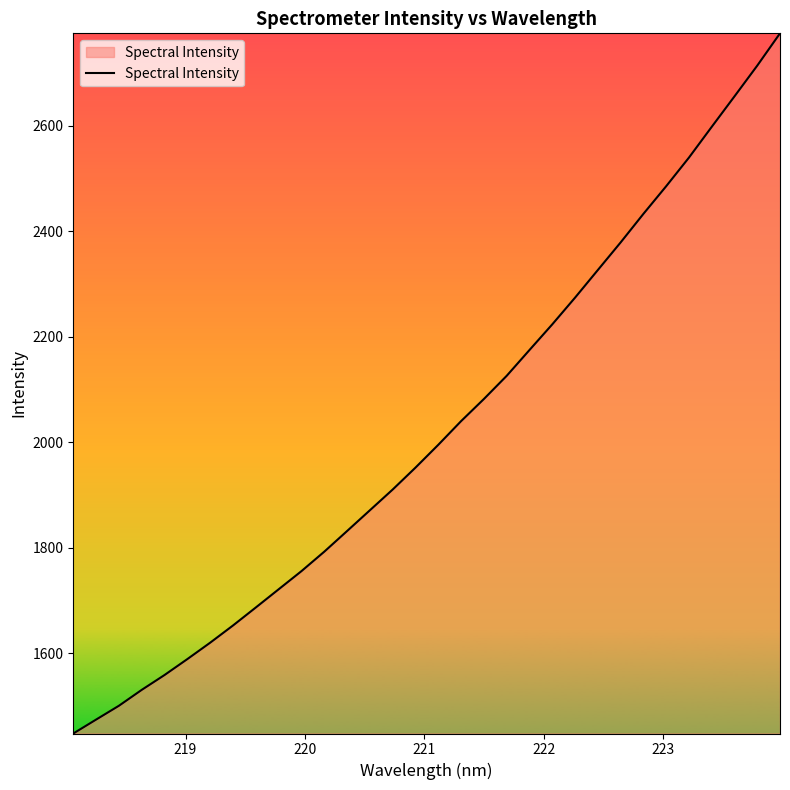

What is the greatest value displayed?

2775.4